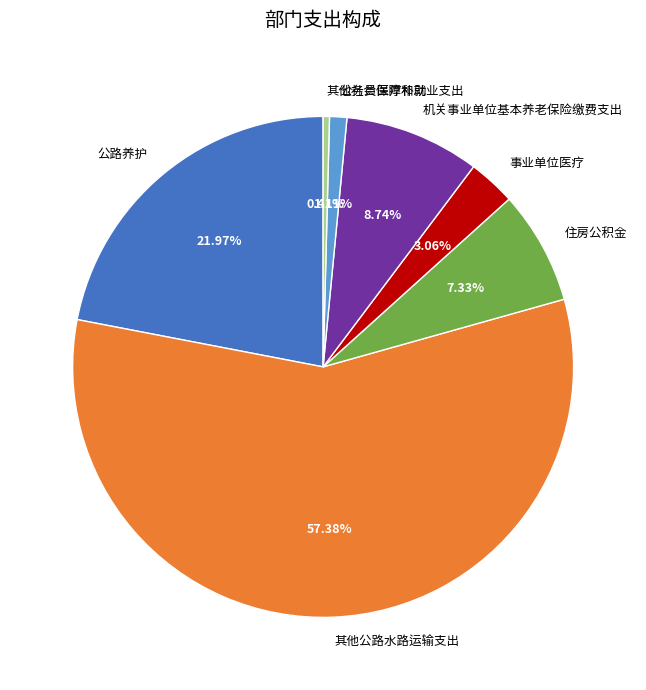

To the nearest percent, what is the difference between the 住房公积金 and 其他社会保障和就业支出 slice percentages?

7%